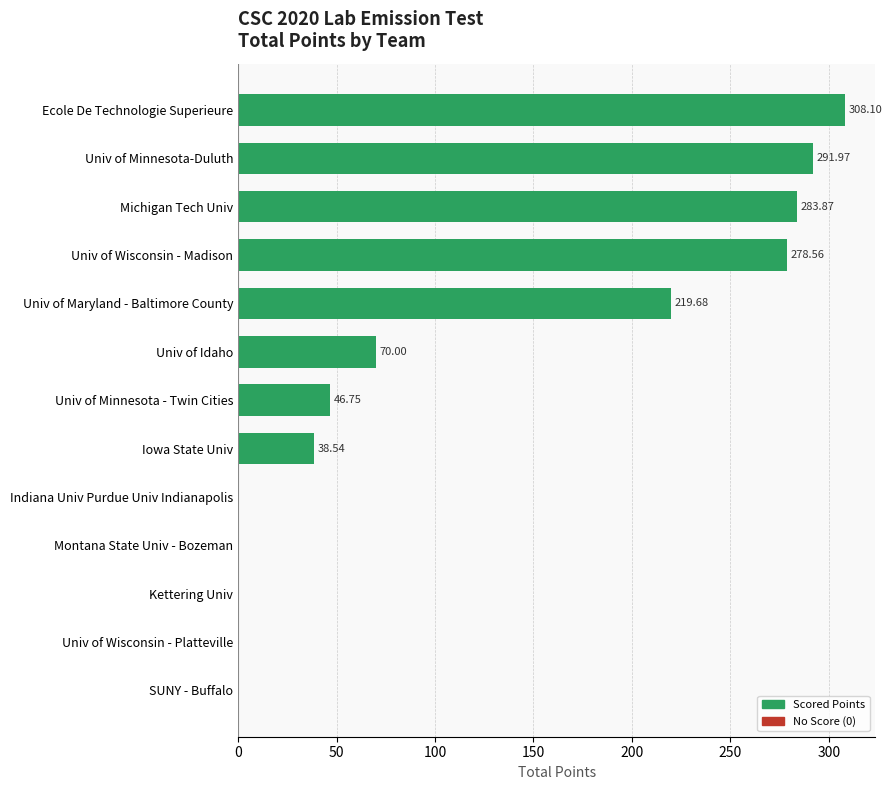

Where is the data nearest to the value 154?

Univ of Maryland - Baltimore County